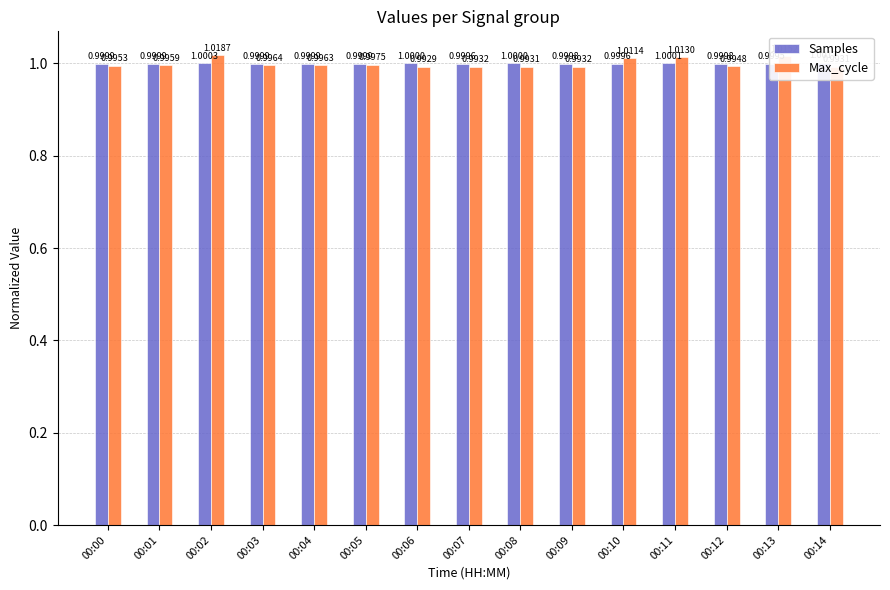

Is the value of Samples at 00:06 greater than the value of Max_cycle at 00:13?

No